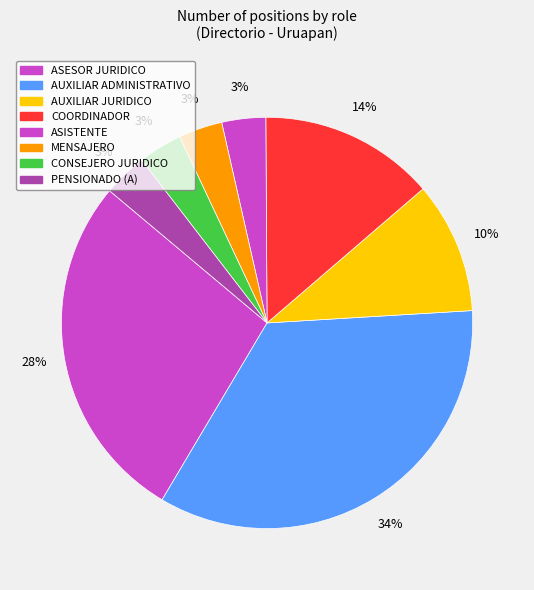

Which slice is the largest?

AUXILIAR ADMINISTRATIVO